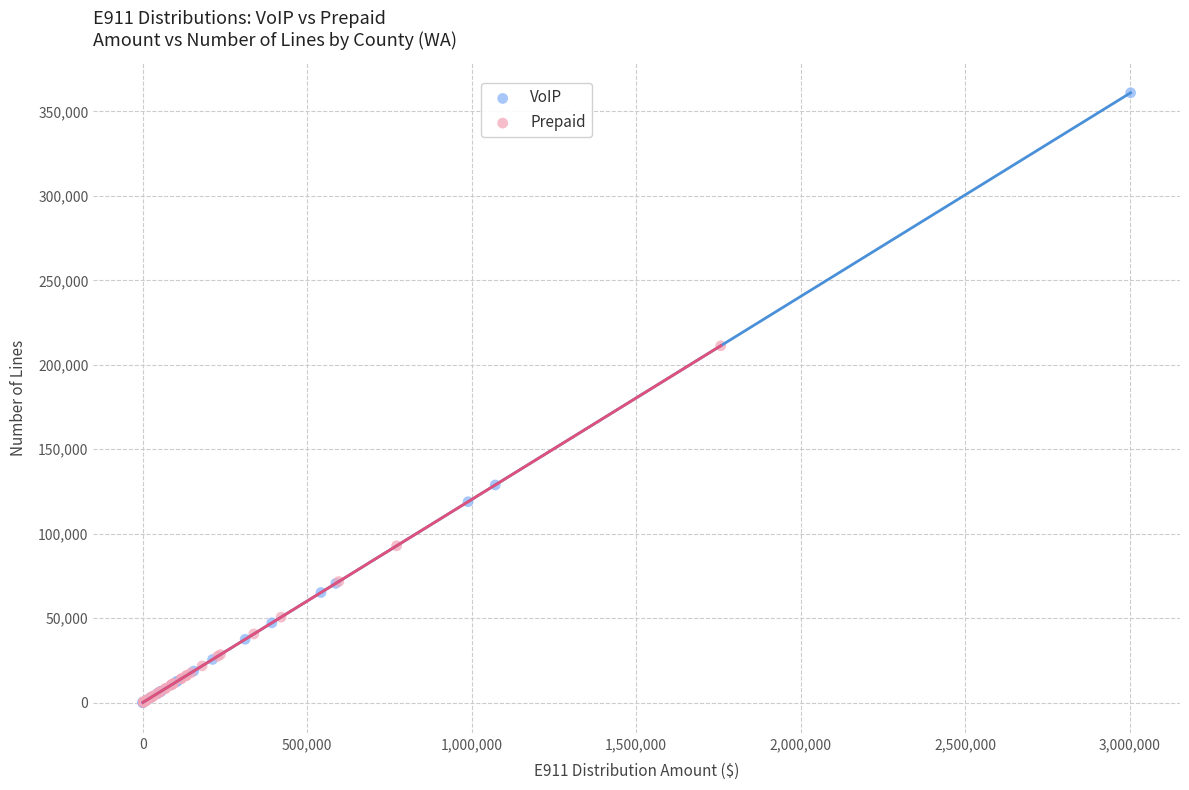

Which series reaches the maximum Y coordinate?

VoIP